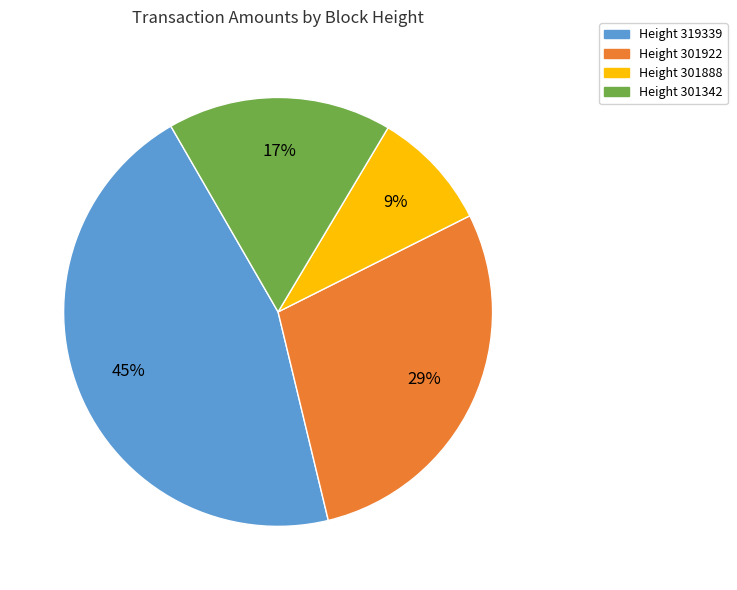

How many slices are in this pie chart?

4